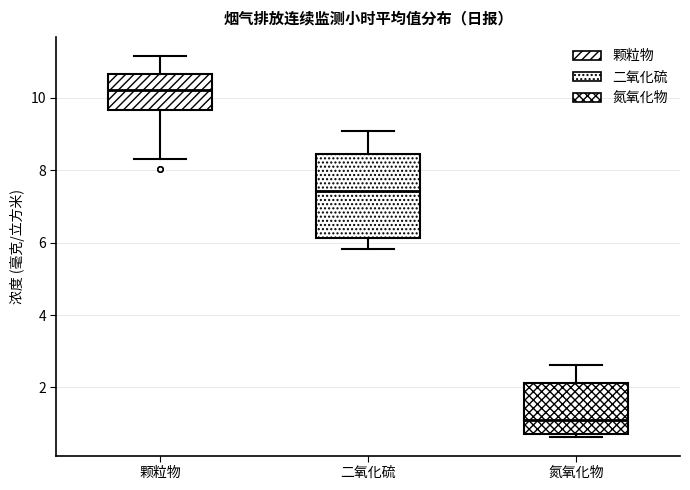

Reading left to right, transcribe this box plot: for each box, give where its median line is, the range the box spans, and where its two whiskers end, as read against the y-axis. The values are not printed on the chart, so give them approximately, as read against the axis.

颗粒物: median 10.2, box 9.6 to 10.6, whiskers 8.4 to 11.2
二氧化硫: median 7.4, box 6.2 to 8.4, whiskers 5.8 to 9.0
氮氧化物: median 1.2, box 0.8 to 2.2, whiskers 0.6 to 2.6